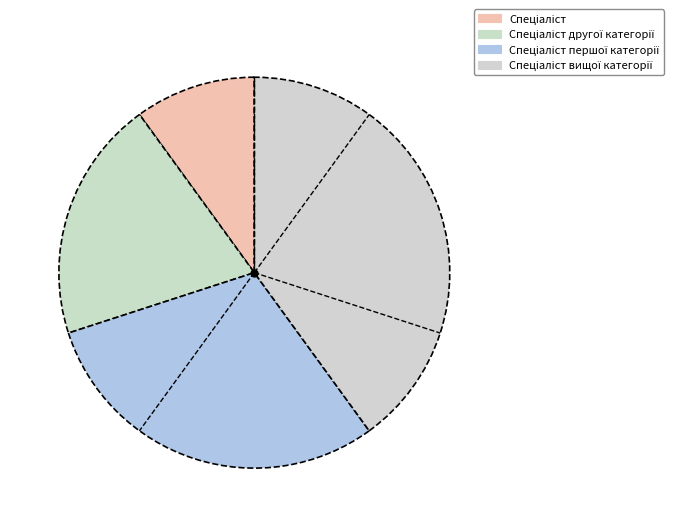

How many segments does this pie chart have?

4